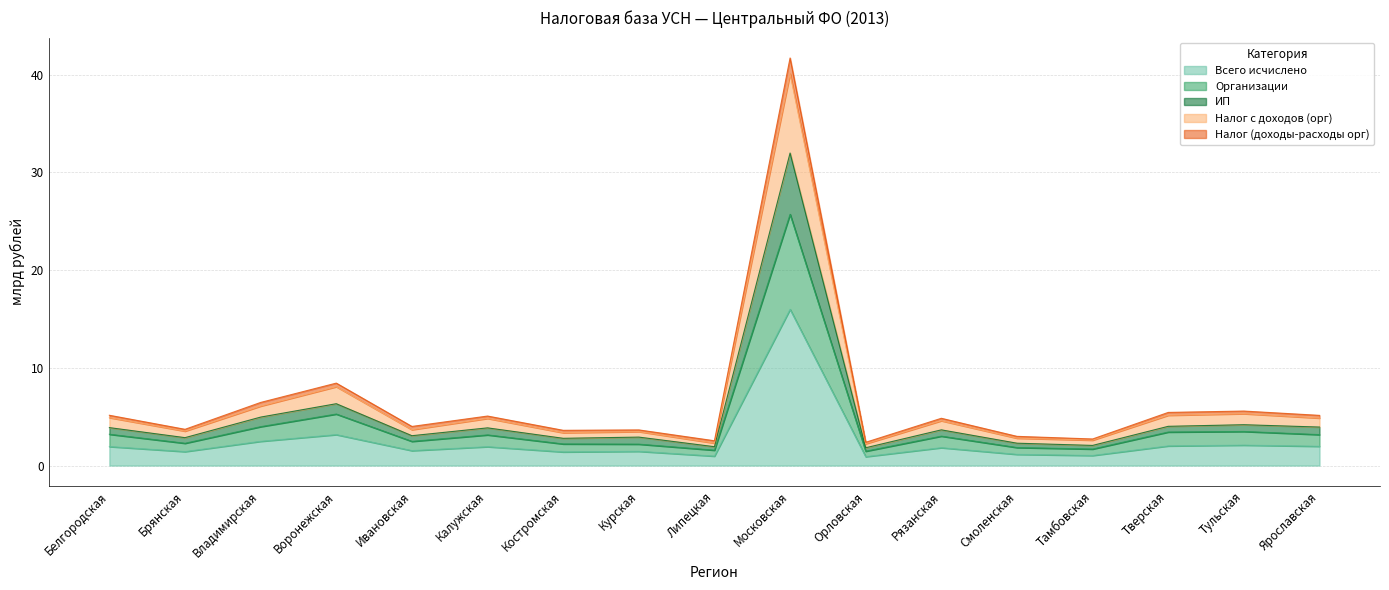

Reading left to right, extract all data points from this chart.

Всего исчислено: 1.9	1.4	2.5	3.2	1.5	1.9	1.4	1.5	1.0	16.0	0.9	1.8	1.1	1.0	2.0	2.1	2.0
Организации: 3.2	2.3	4.0	5.3	2.5	3.1	2.2	2.2	1.6	25.7	1.5	3.0	1.8	1.7	3.4	3.5	3.2
ИП: 3.9	2.9	5.0	6.3	3.1	3.9	2.8	2.9	1.9	32.0	1.8	3.7	2.3	2.1	4.0	4.2	3.9
Налог с доходов (орг): 4.9	3.5	6.1	8.1	3.7	4.8	3.4	3.5	2.3	40.1	2.2	4.6	2.8	2.6	5.2	5.3	4.9
Налог (доходы-расходы орг): 5.1	3.7	6.5	8.4	4.0	5.1	3.6	3.6	2.5	41.7	2.4	4.8	3.0	2.7	5.4	5.6	5.1